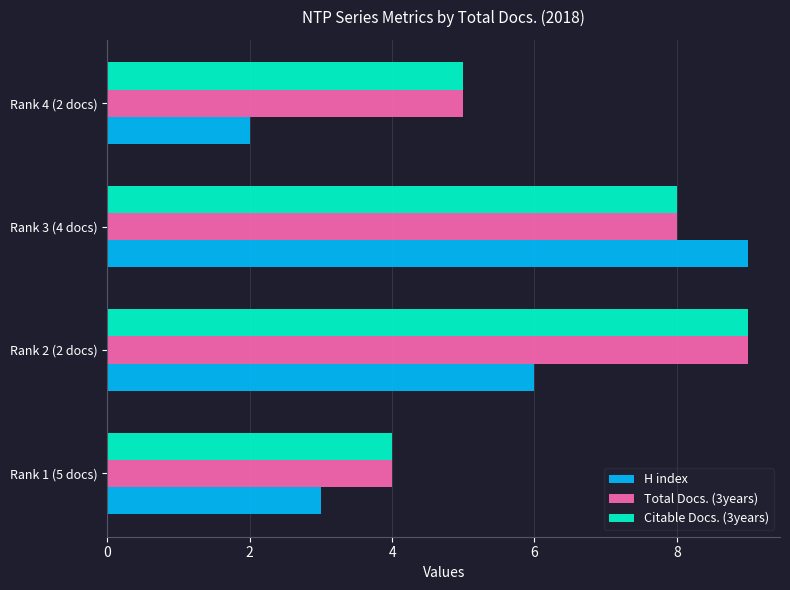

What is the lowest value of the Total Docs. (3years) series?

4